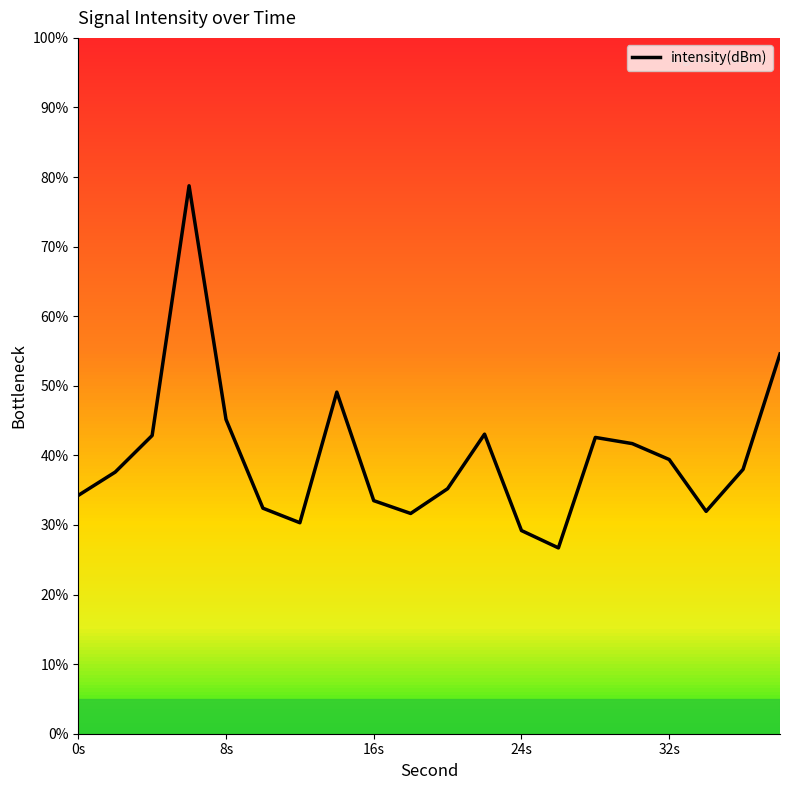

What is the maximum value for intensity(dBm)?

78.7